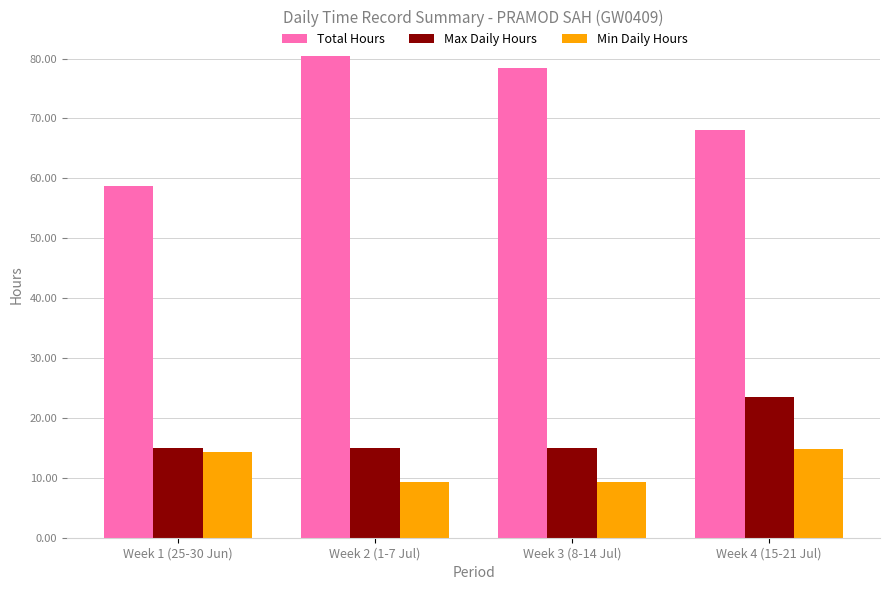

At how many categories does at least one series exceed 40?

4